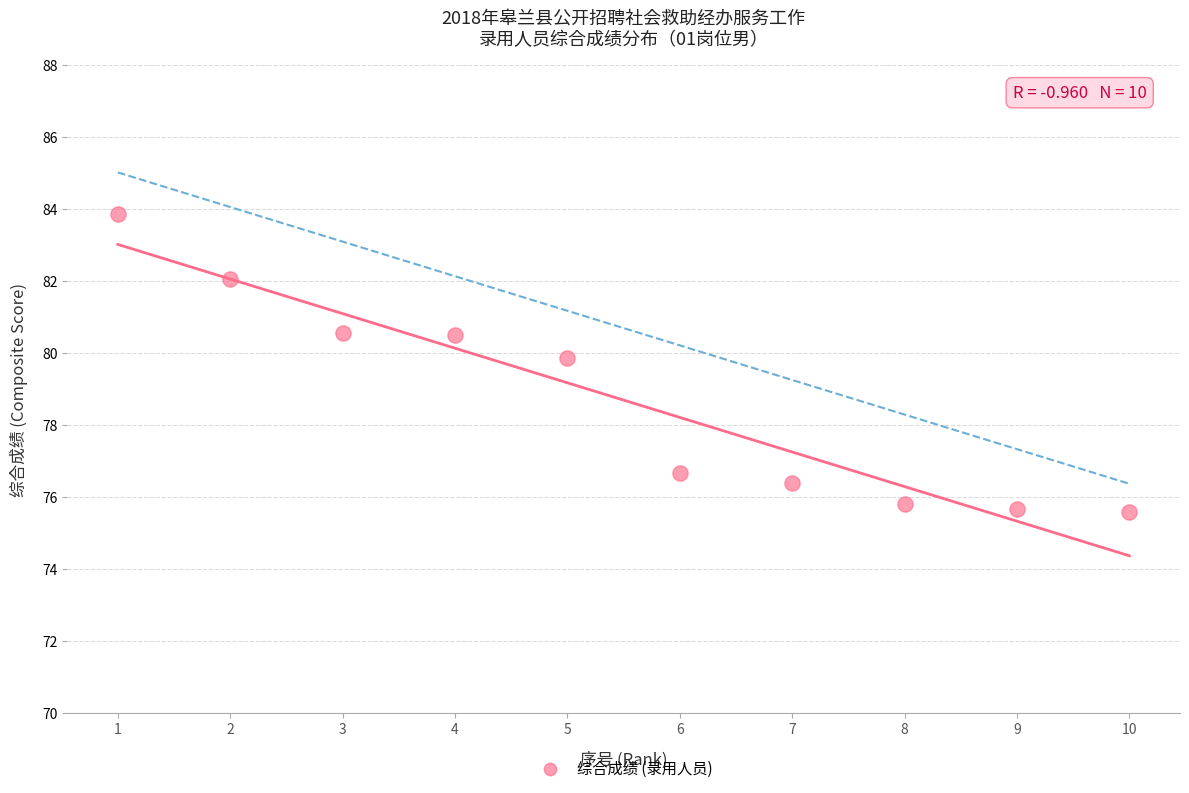

What Y value in the scatter plot is closest to 79?

79.8